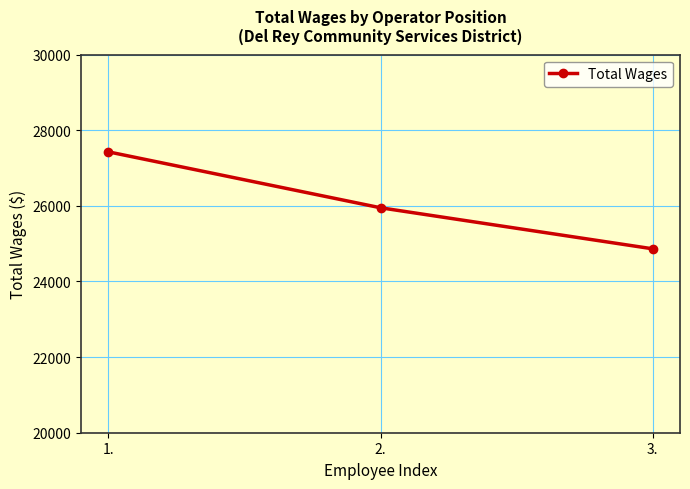

Reading right to left, list all the values displayed in this chart.

24863	25948	27427